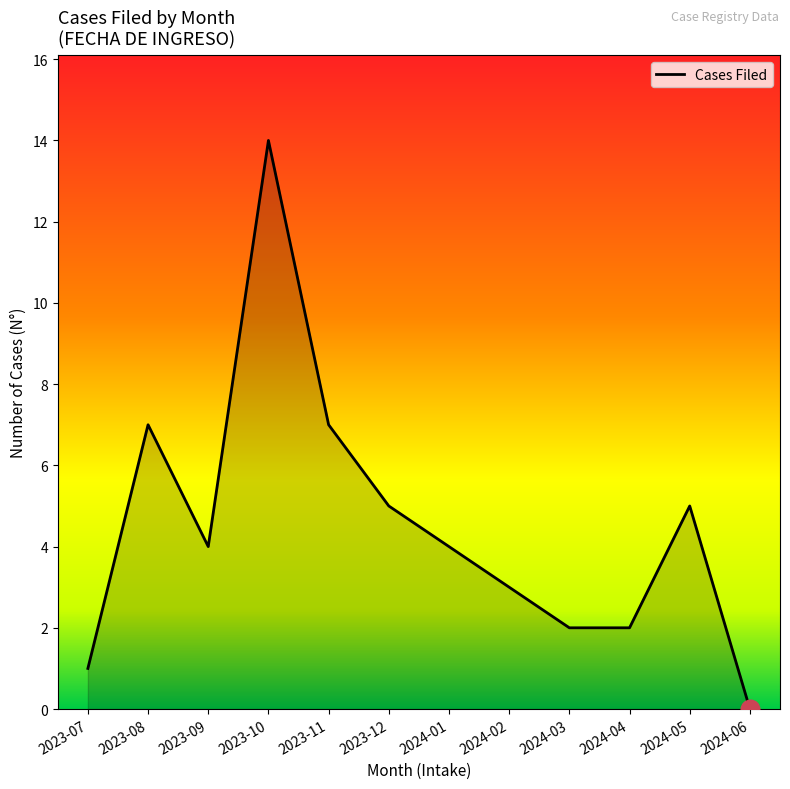

What is the change in value from 2023-12 to 2024-01?

-1